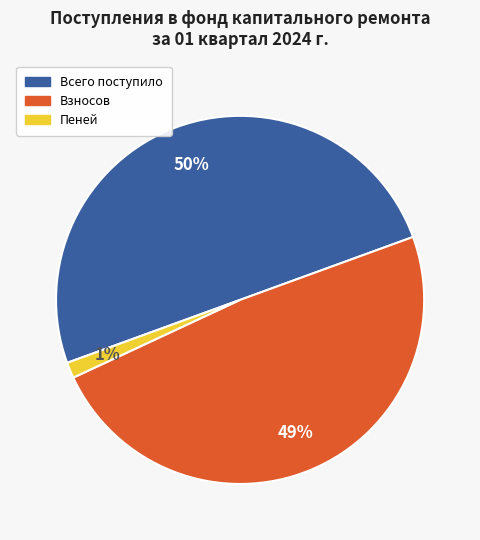

Does Взносов represent more than half of the total?

No